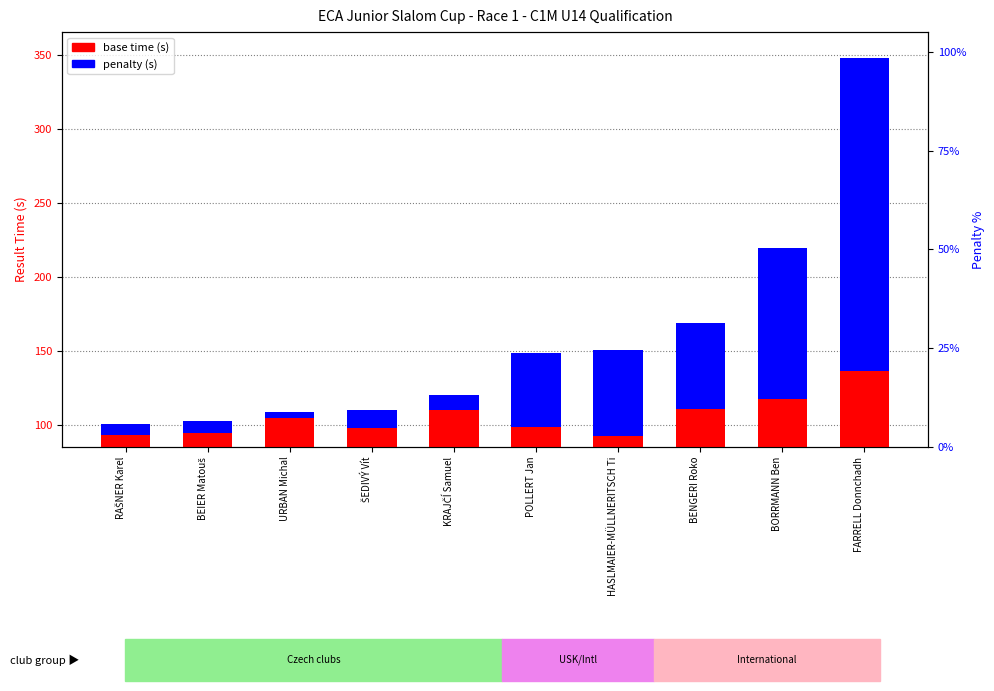

What is the minimum value for base time (s)?

92.3